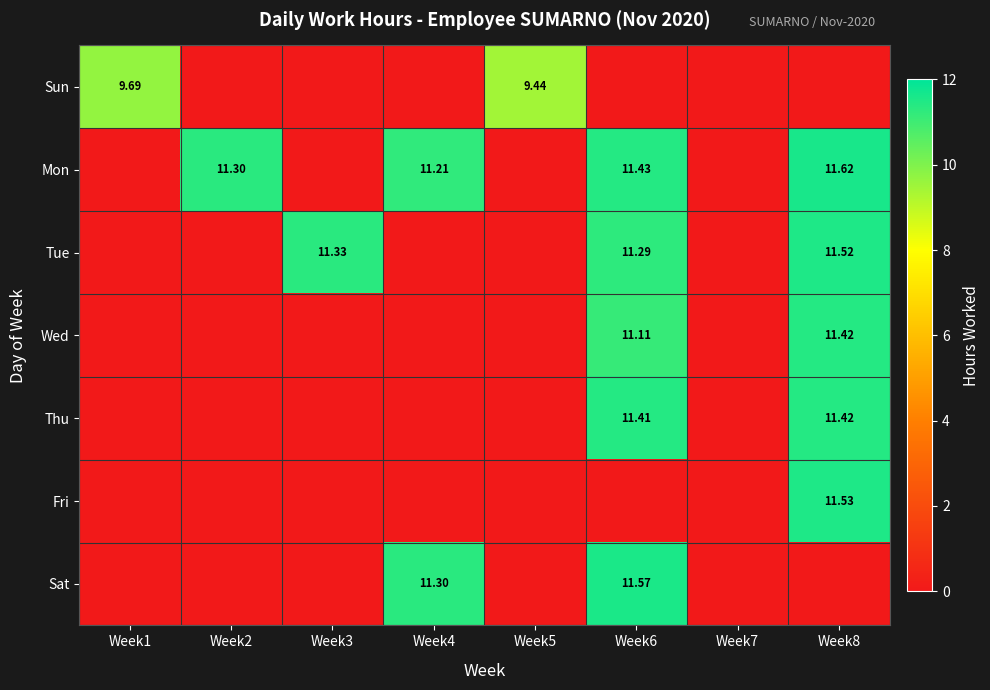

What is the total value across all series at Week6?

56.8